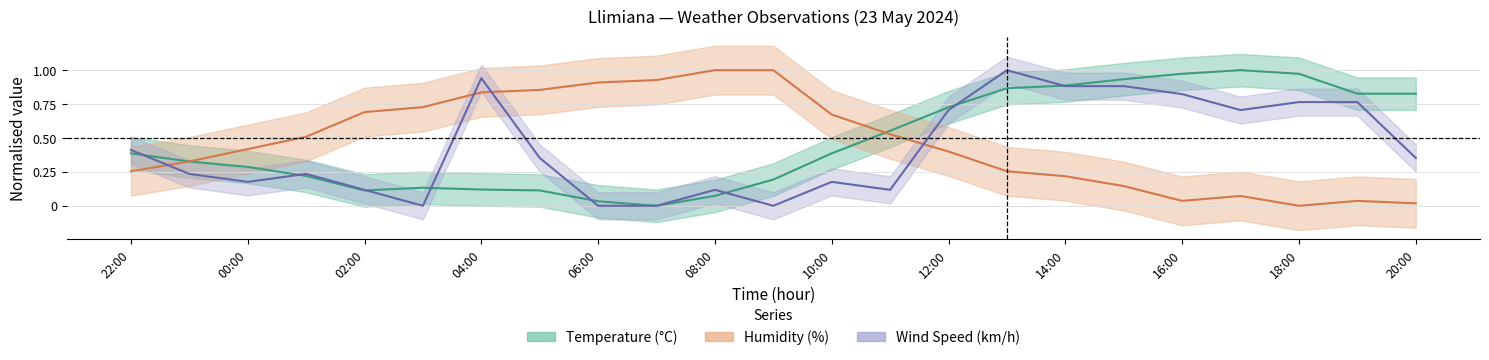

True or false: Wind Speed (km/h) and Humidity (%) cross at least once.

True